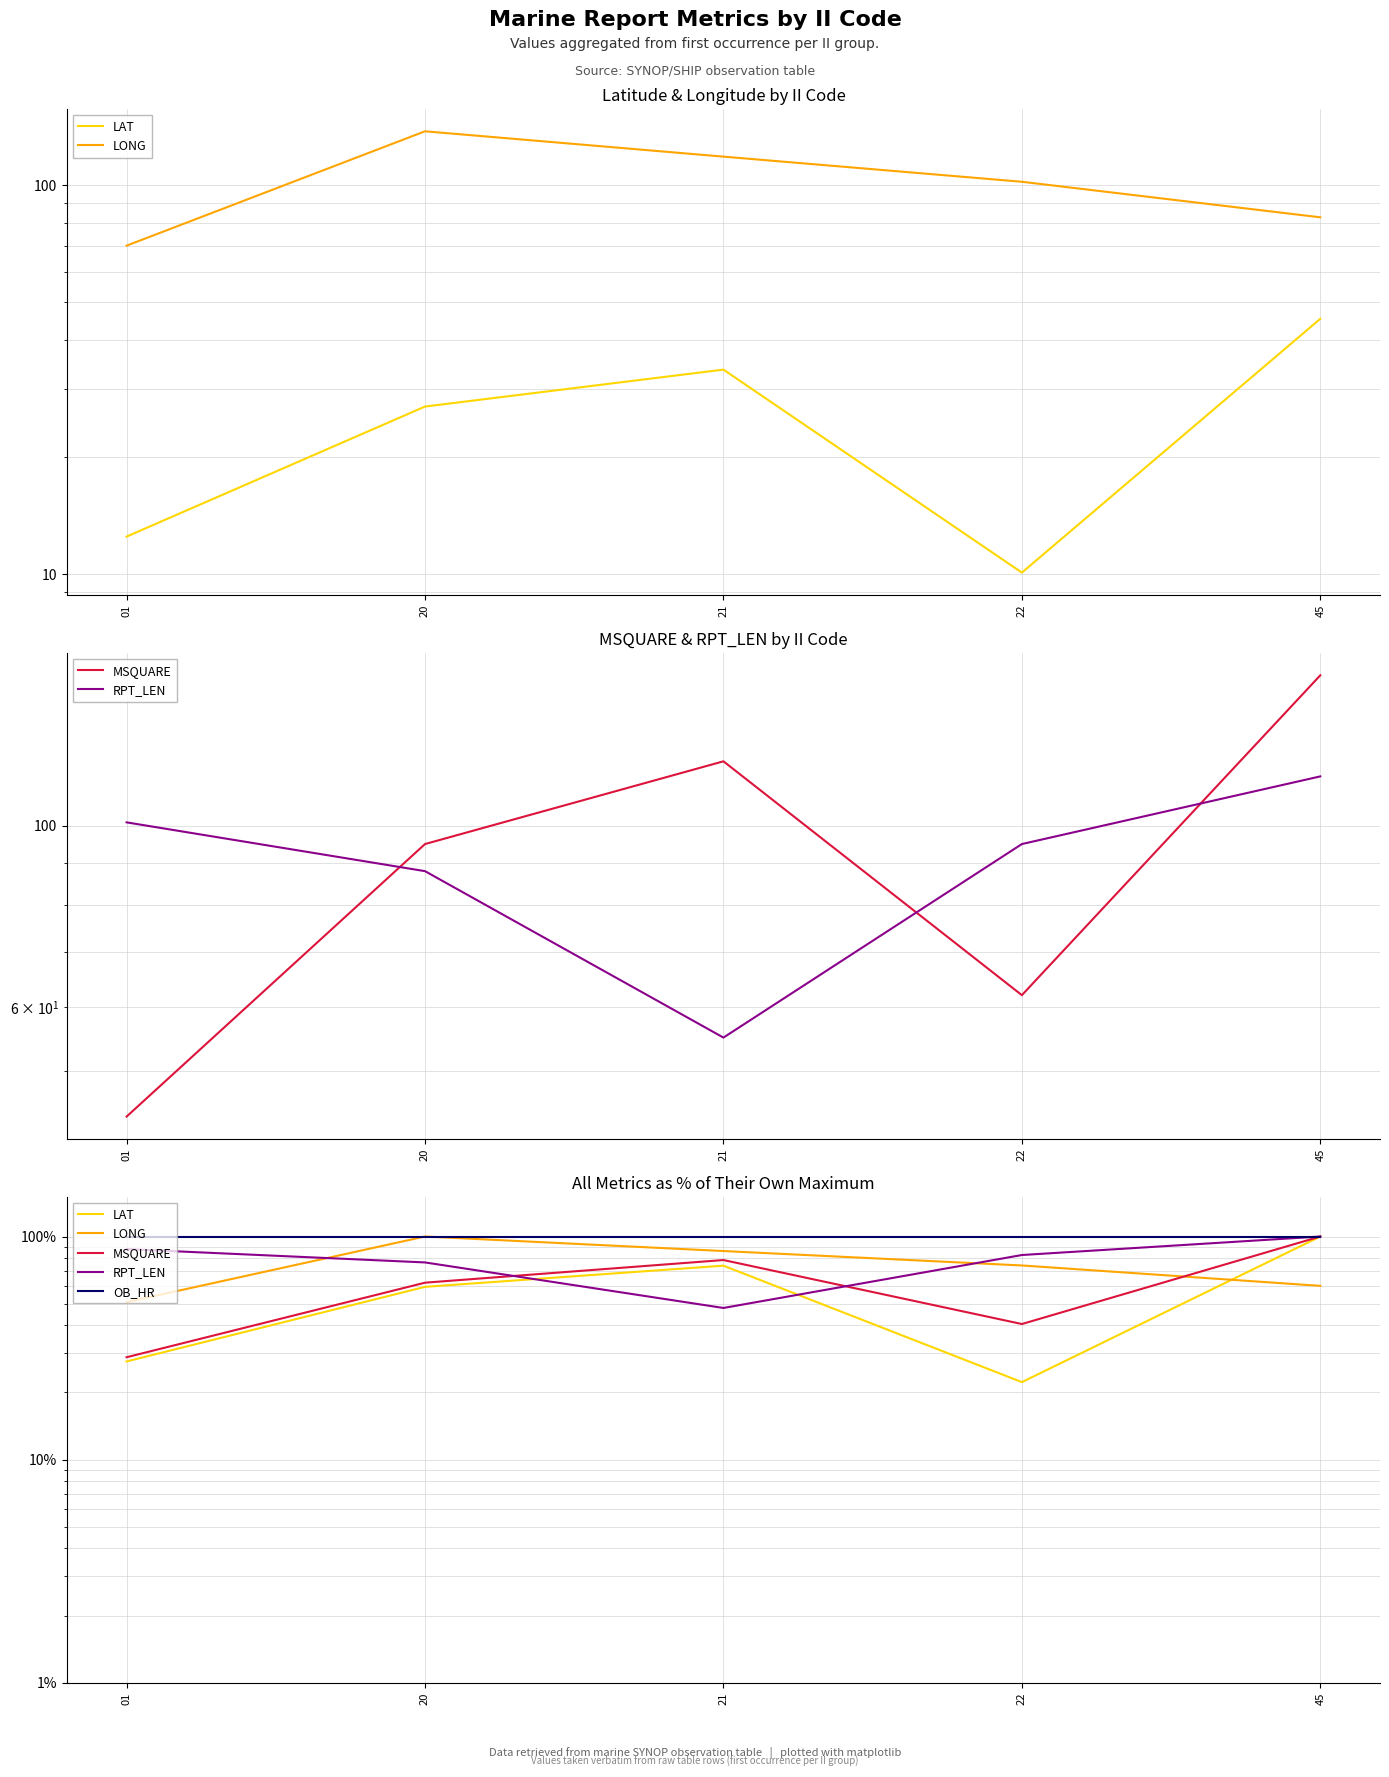

What is the sum of the RPT_LEN values at 01 and 22?

170.4